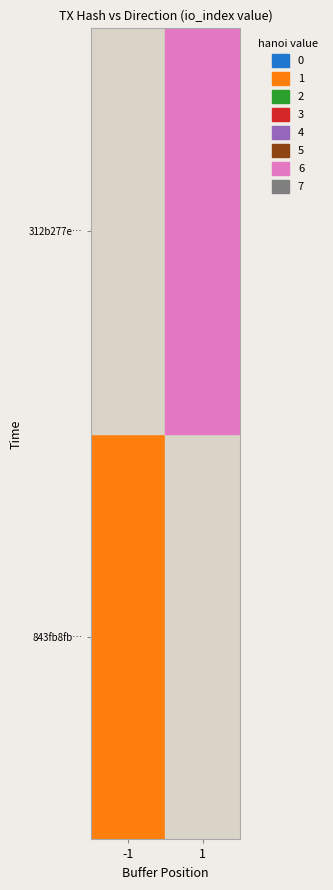

Between direction and io_index, which series saw the biggest shift?

312b277e86ffc247e8122b0b1b76d1c1c7a05a3